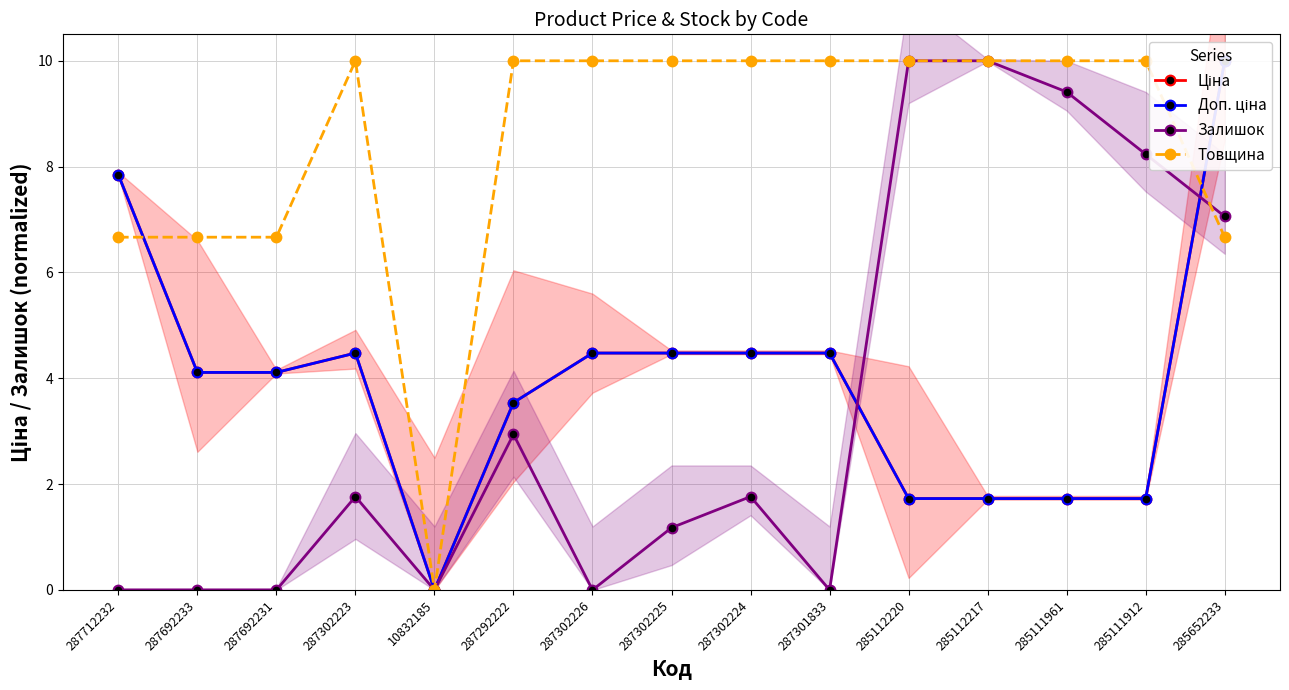

Does the chart have visible grid lines?

Yes